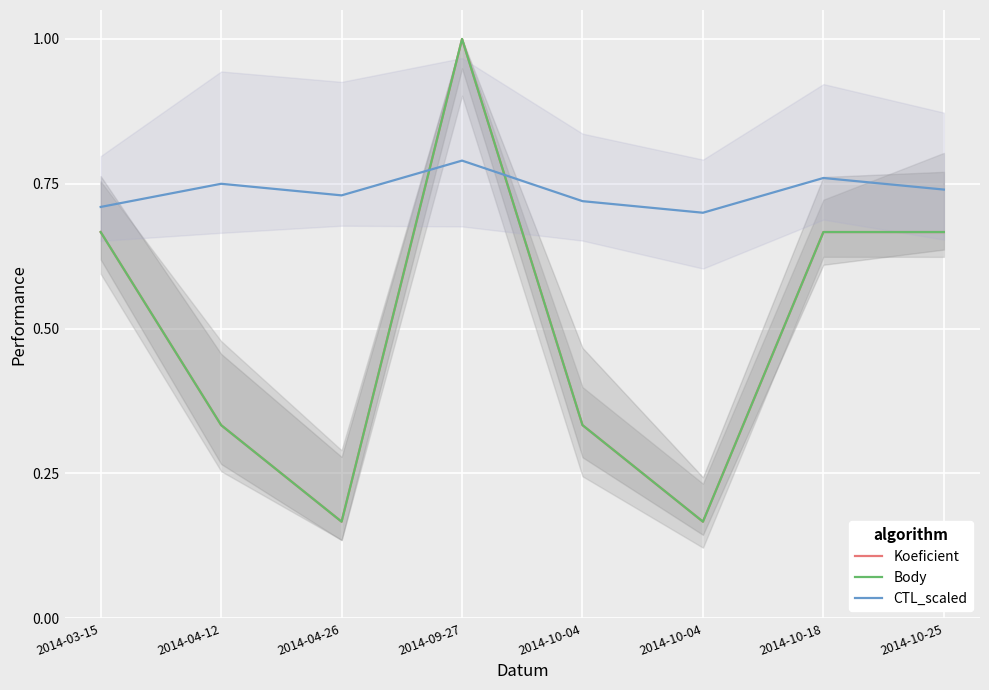

Rank the series by their maximum value, from highest to lowest.

Koeficient, Body, CTL_scaled